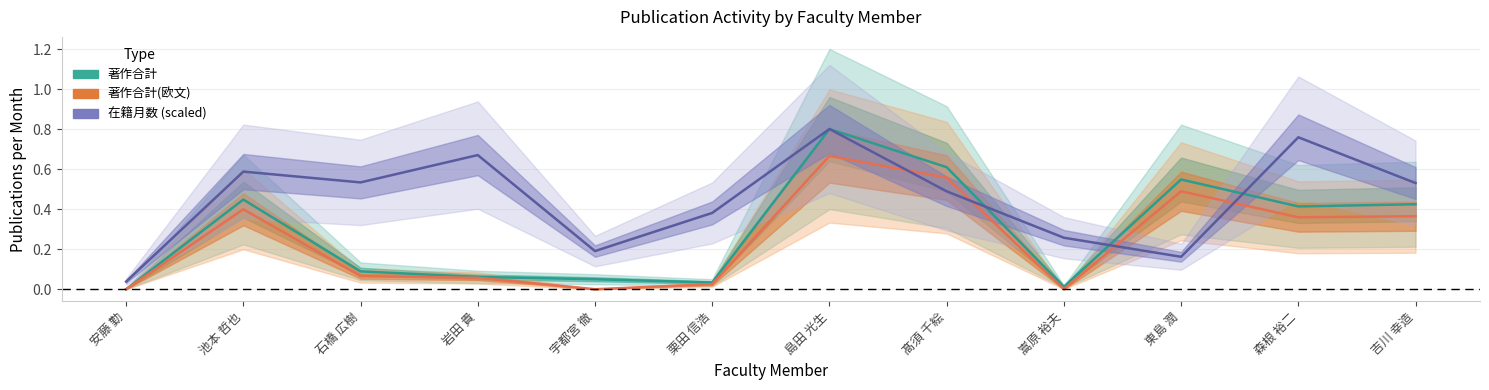

At which category does the chart reach its minimum across all series?

安藤 勤